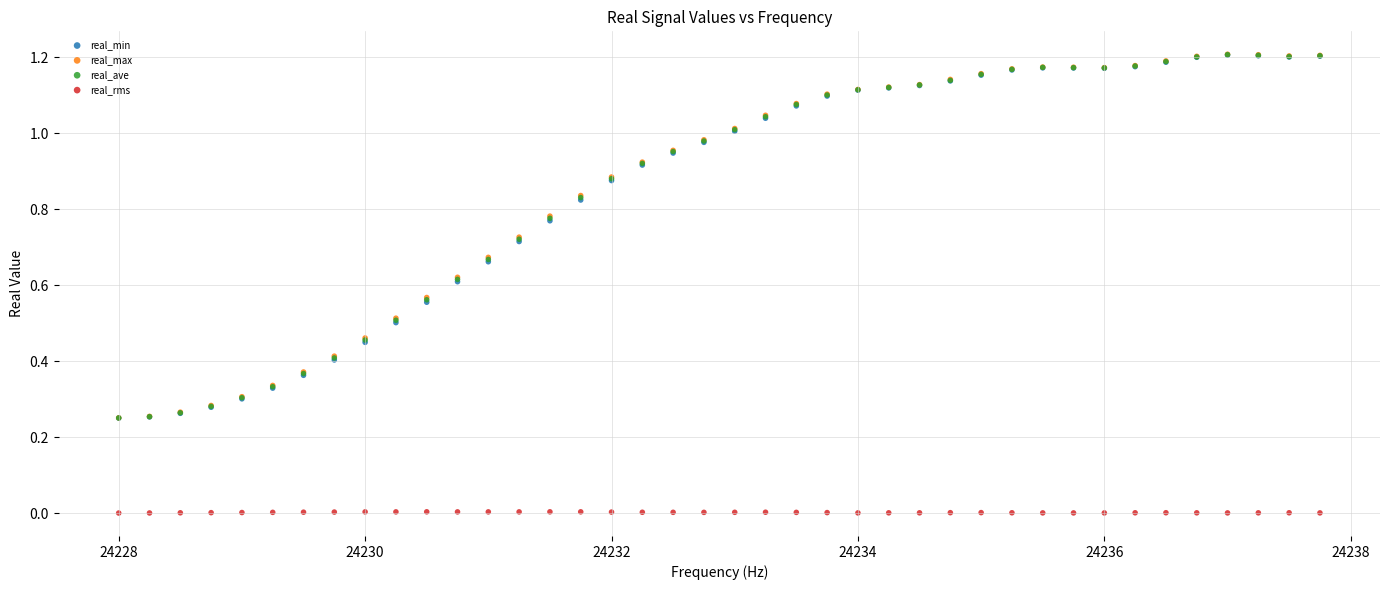

What are all the series names shown in the legend?

real_min, real_max, real_ave, real_rms